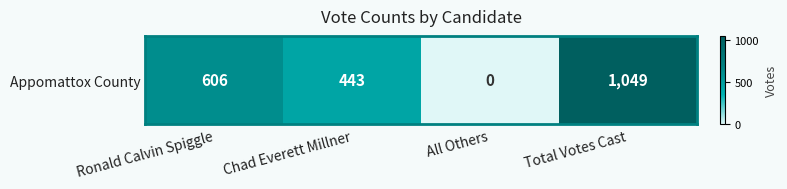

What is the average value?

524